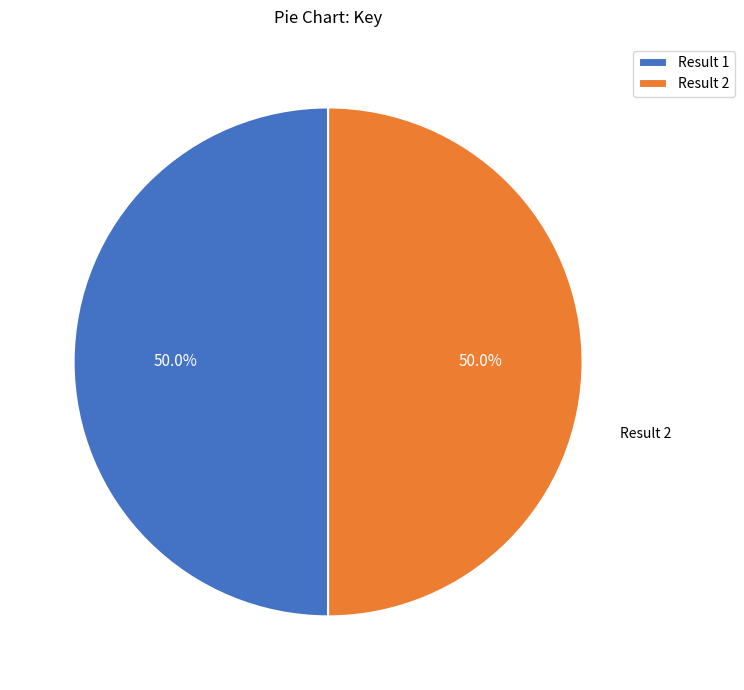

Approximately how many times larger is the value at Result 1 compared to Result 2?

1.0